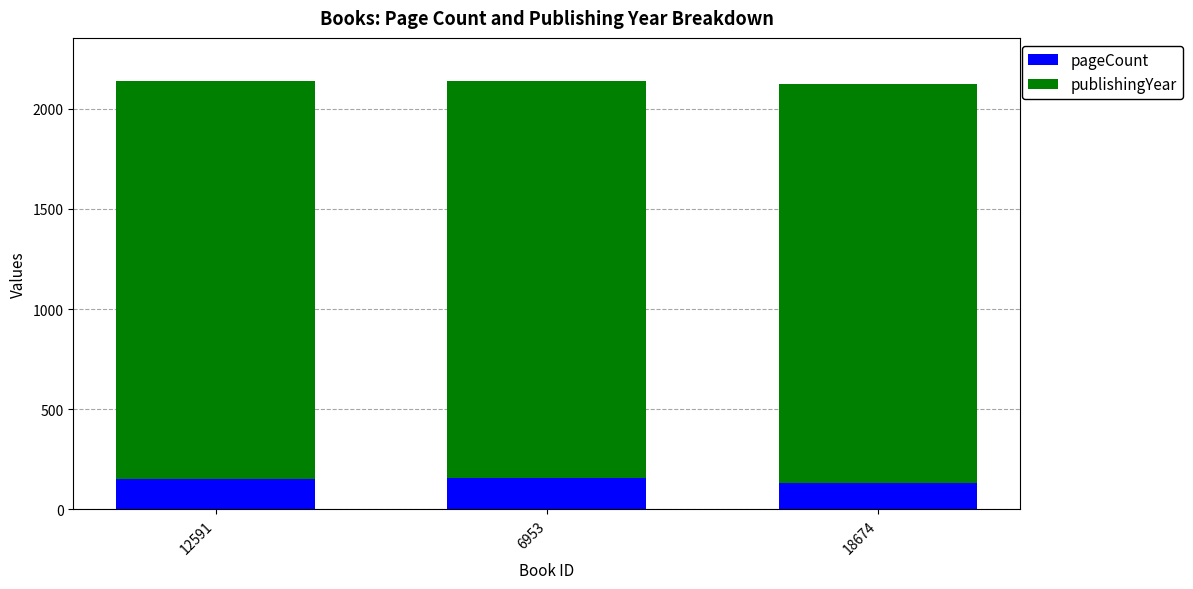

Count the number of data series in this chart.

2